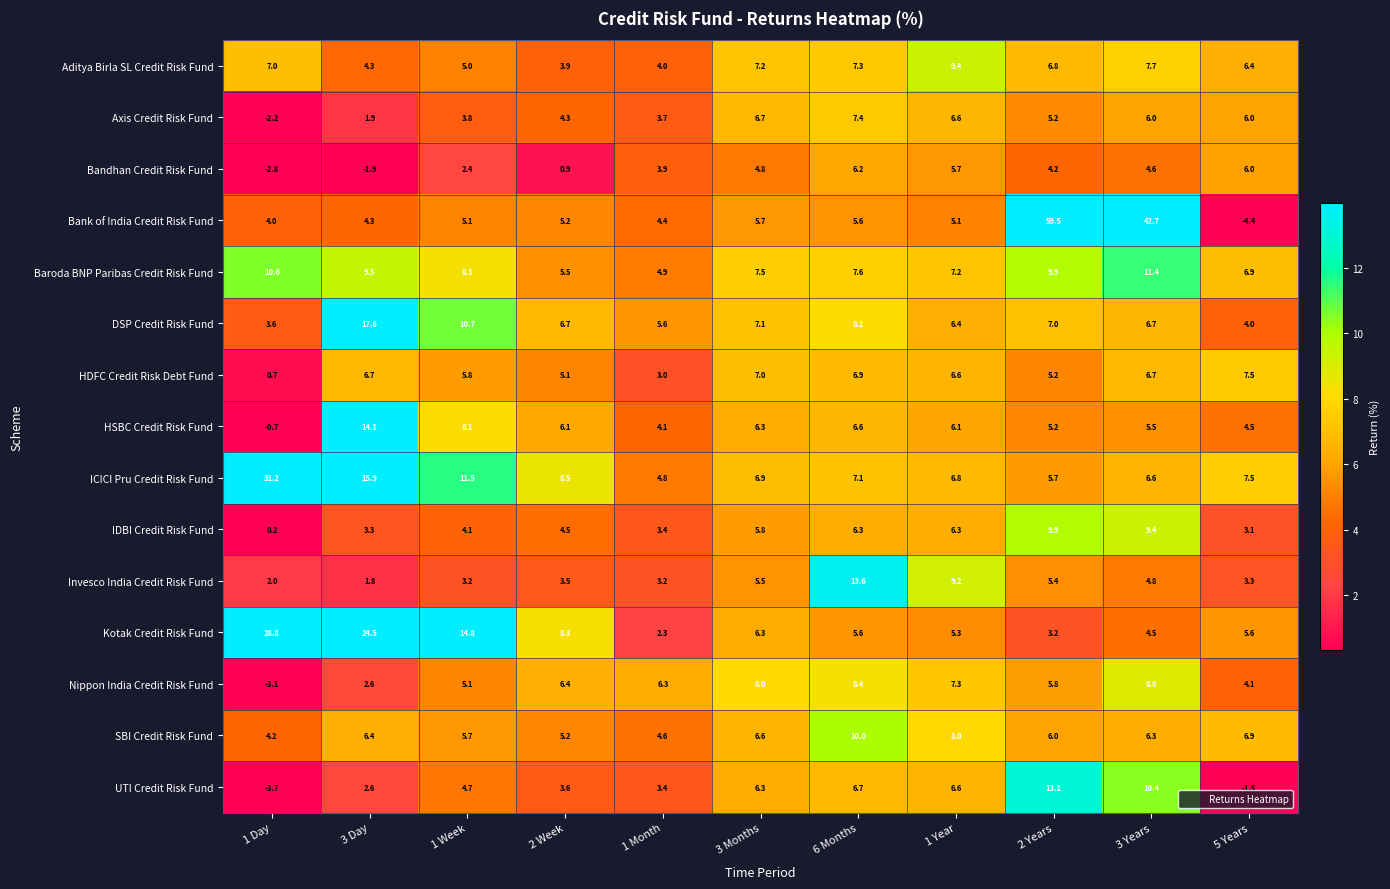

Count the number of data series in this chart.

15